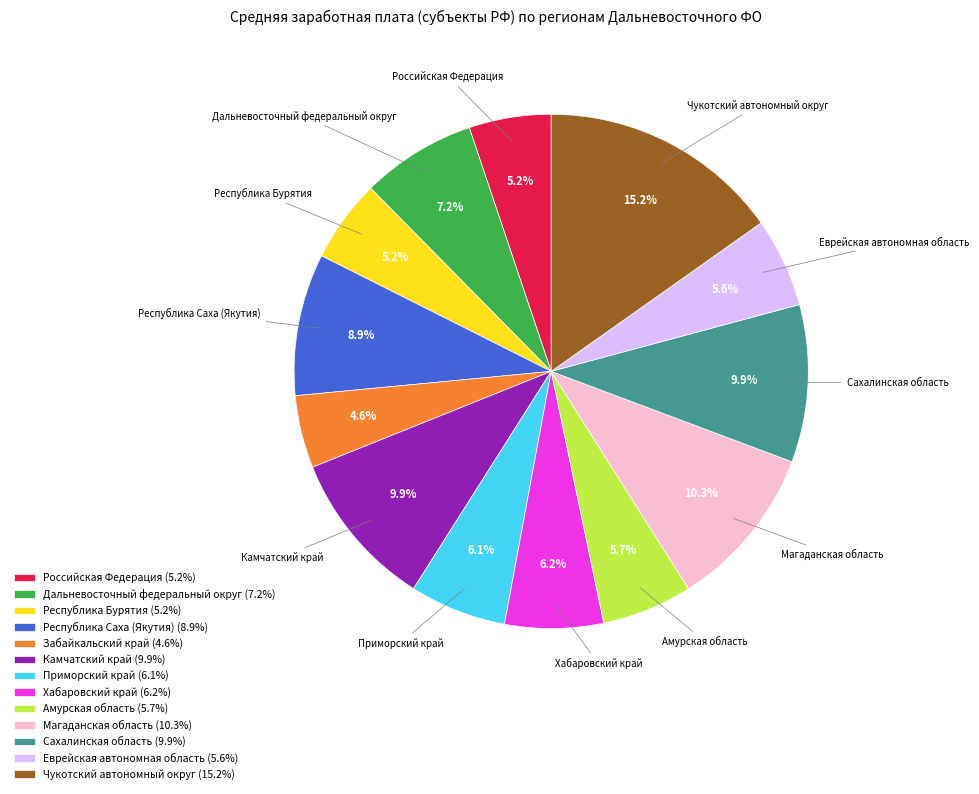

Count the number of slices in the pie.

13